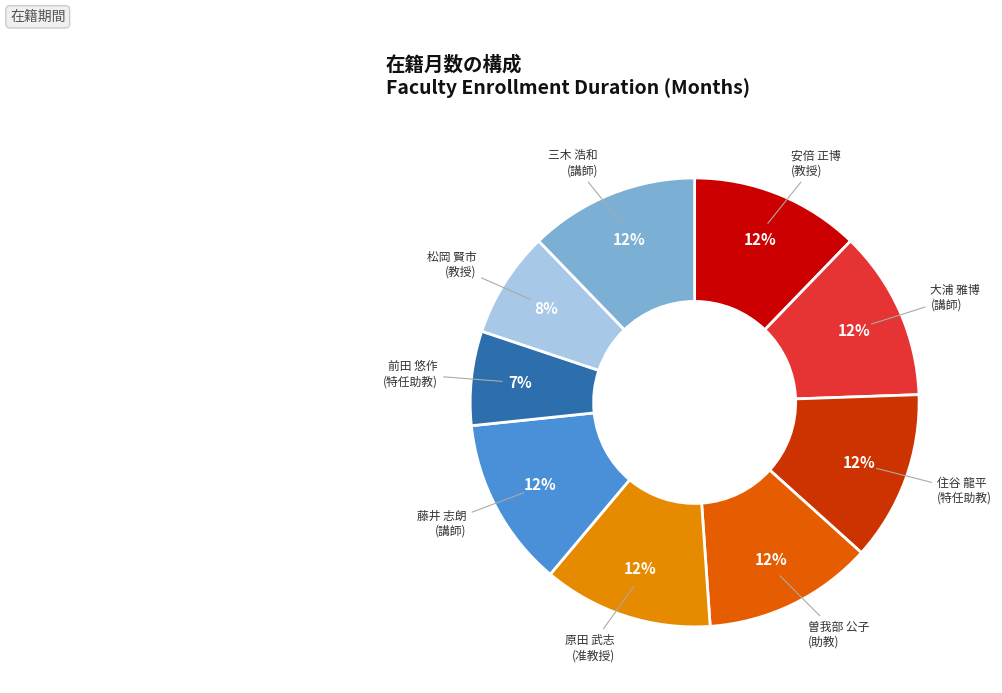

Is there a majority slice in this chart?

No